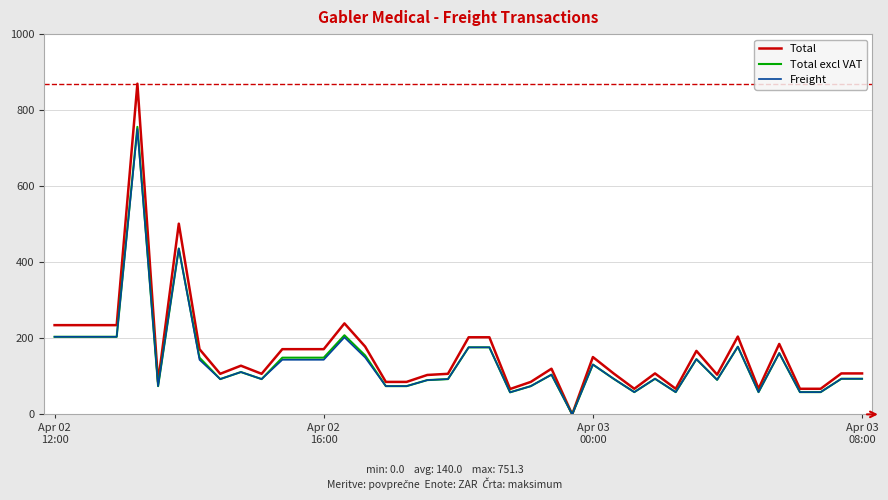

What is the highest value of the Total series?

870.5